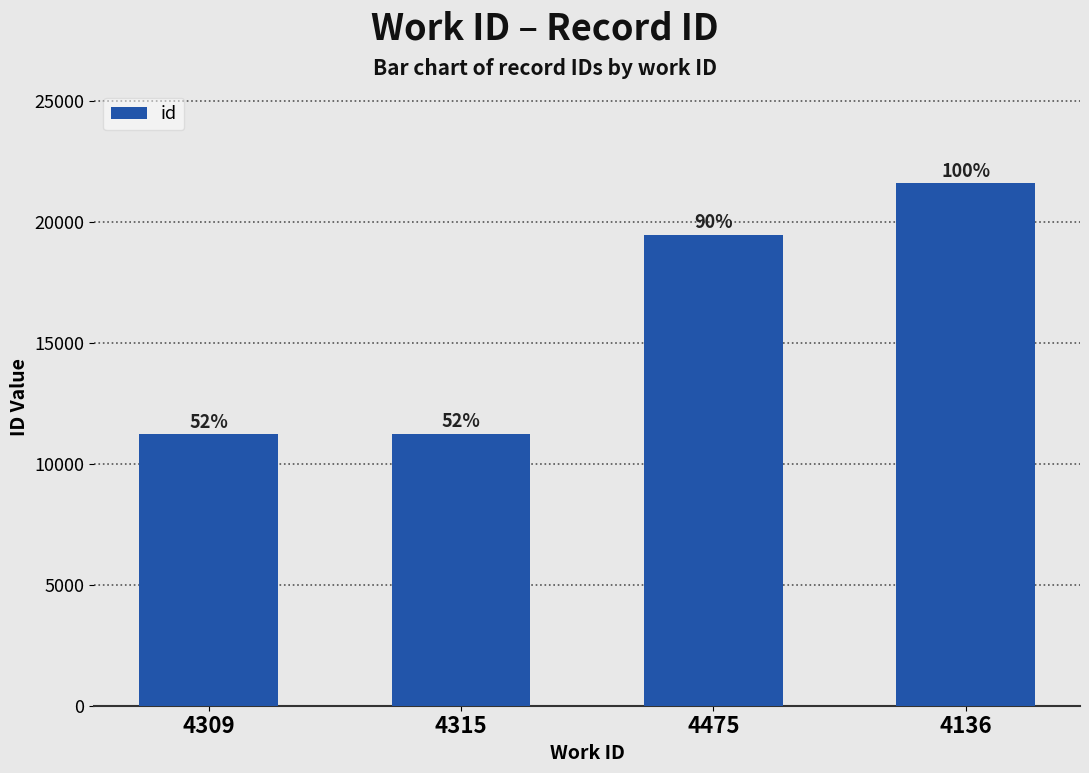

What is the label of the 3rd bar from the left?

4475